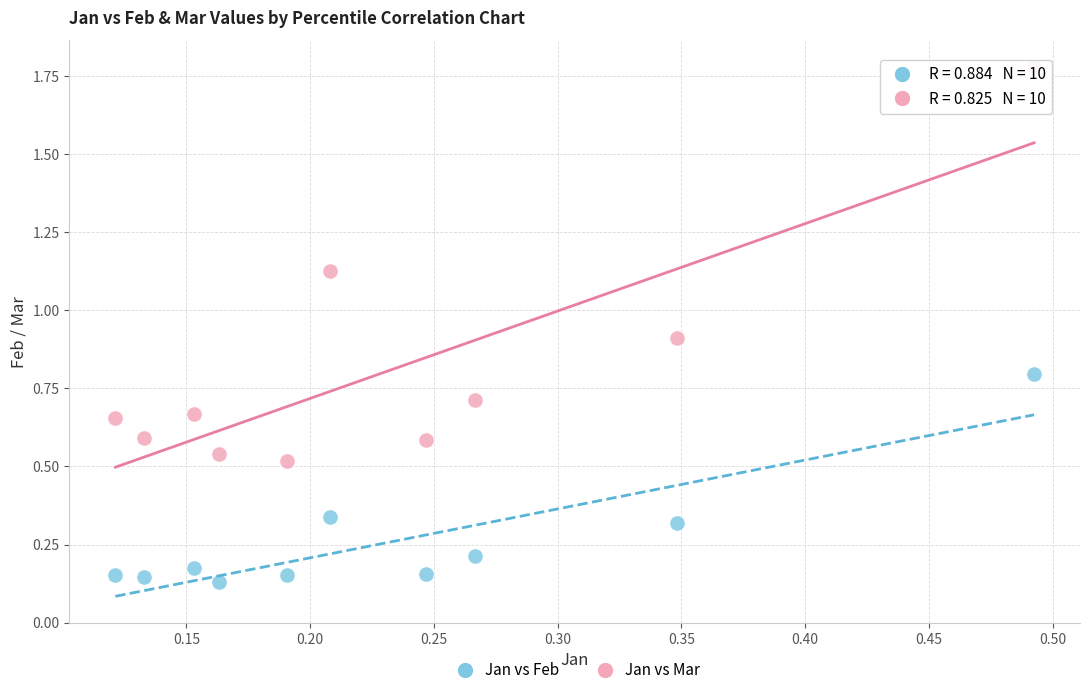

What is the X range (max minus min) for the scatter plot?

0.4